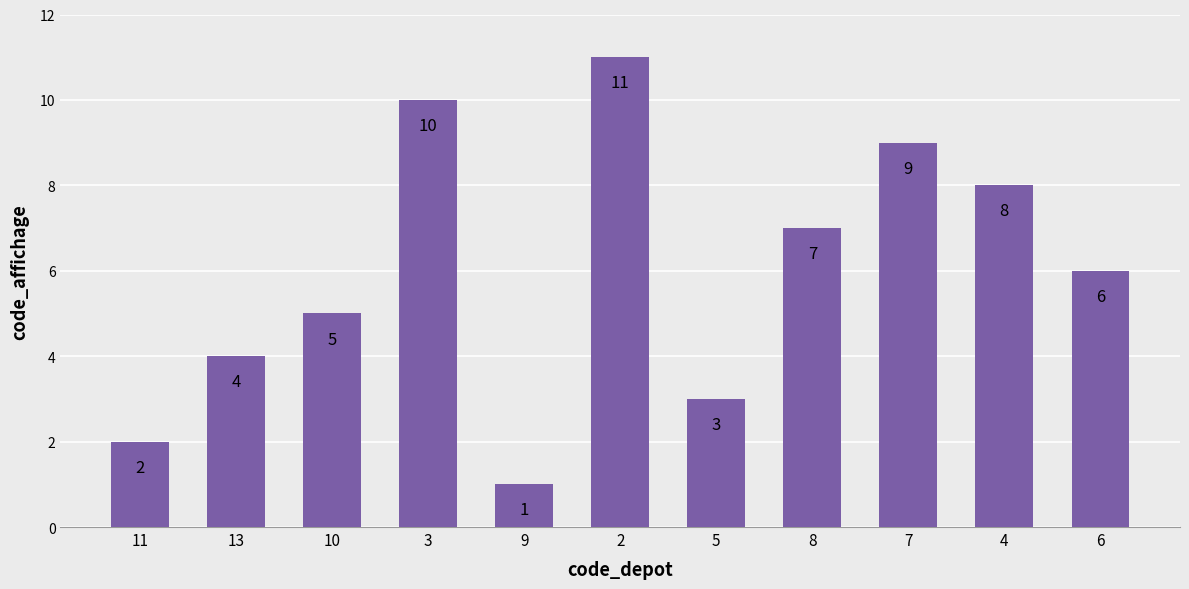

What is the greatest value displayed?

11